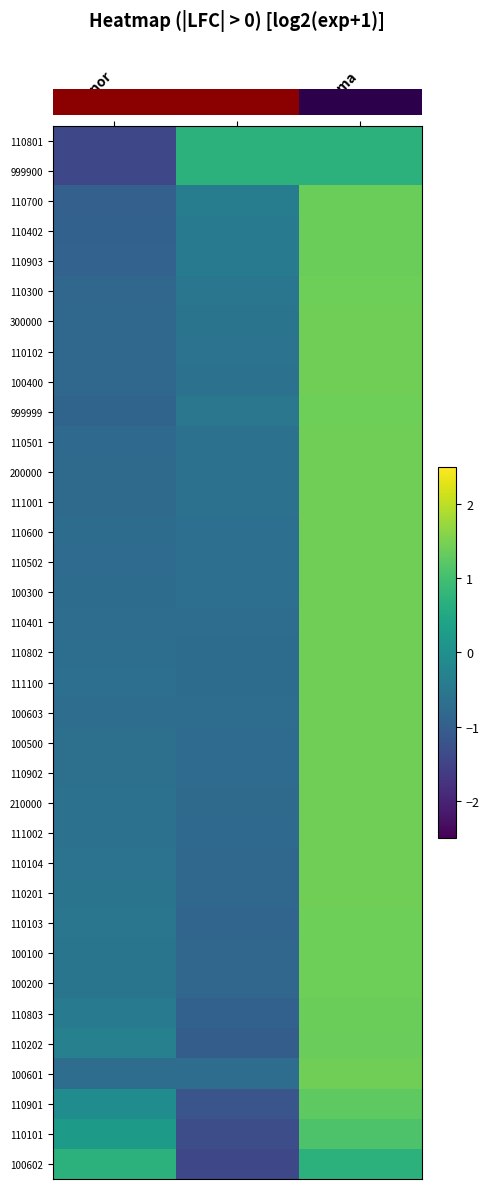

Which has a higher value, Kvinnor or Man?

Man